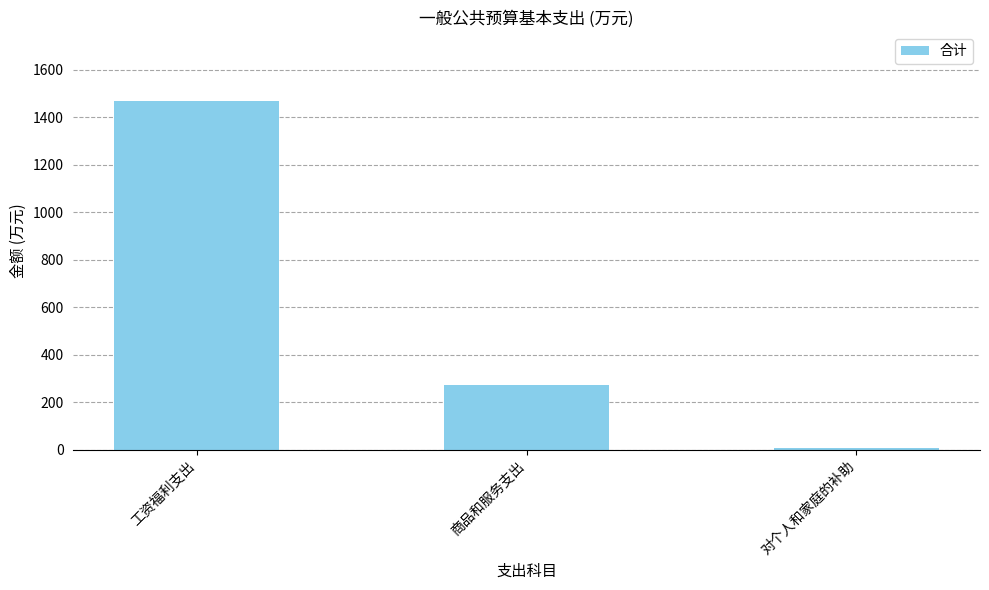

Which has a higher value, 对个人和家庭的补助 or 商品和服务支出?

商品和服务支出